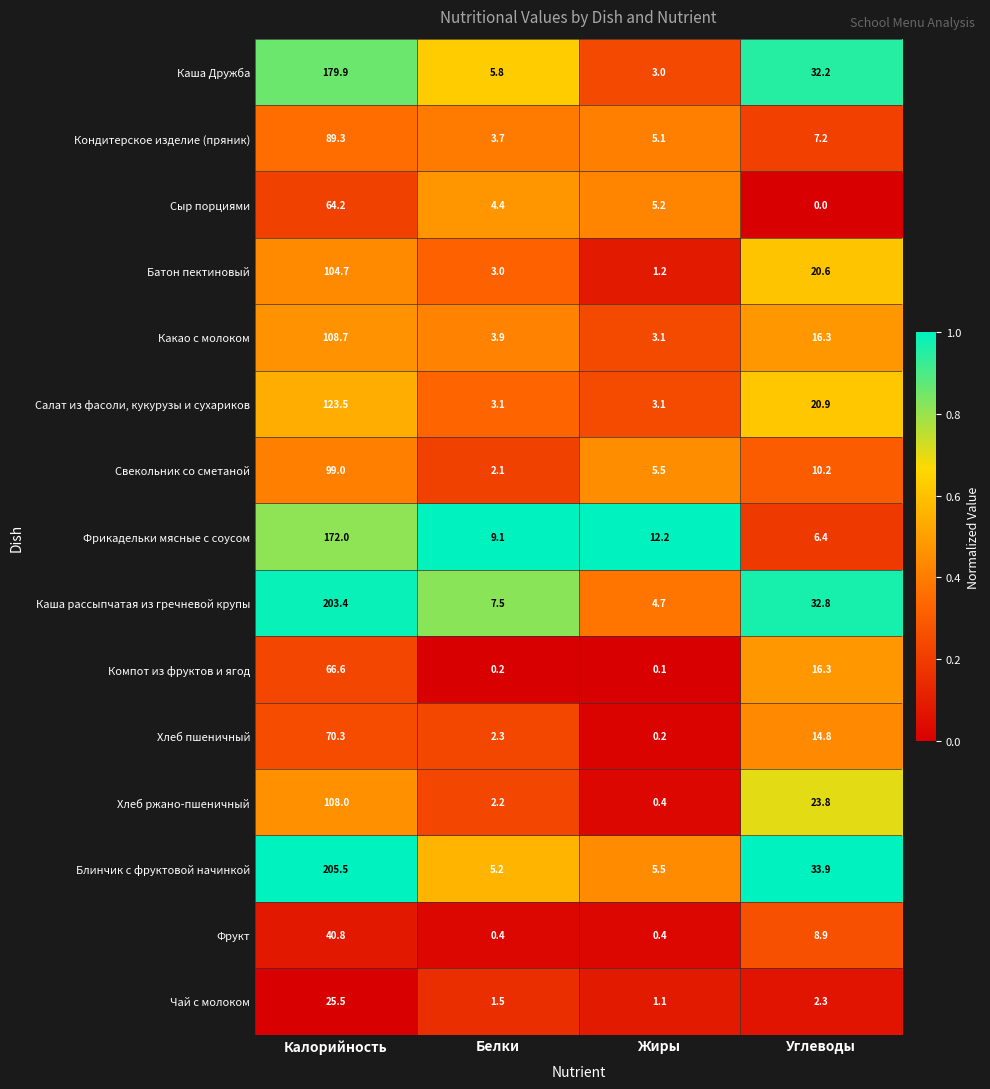

Read the Свекольник со сметаной value at Углеводы.

10.2